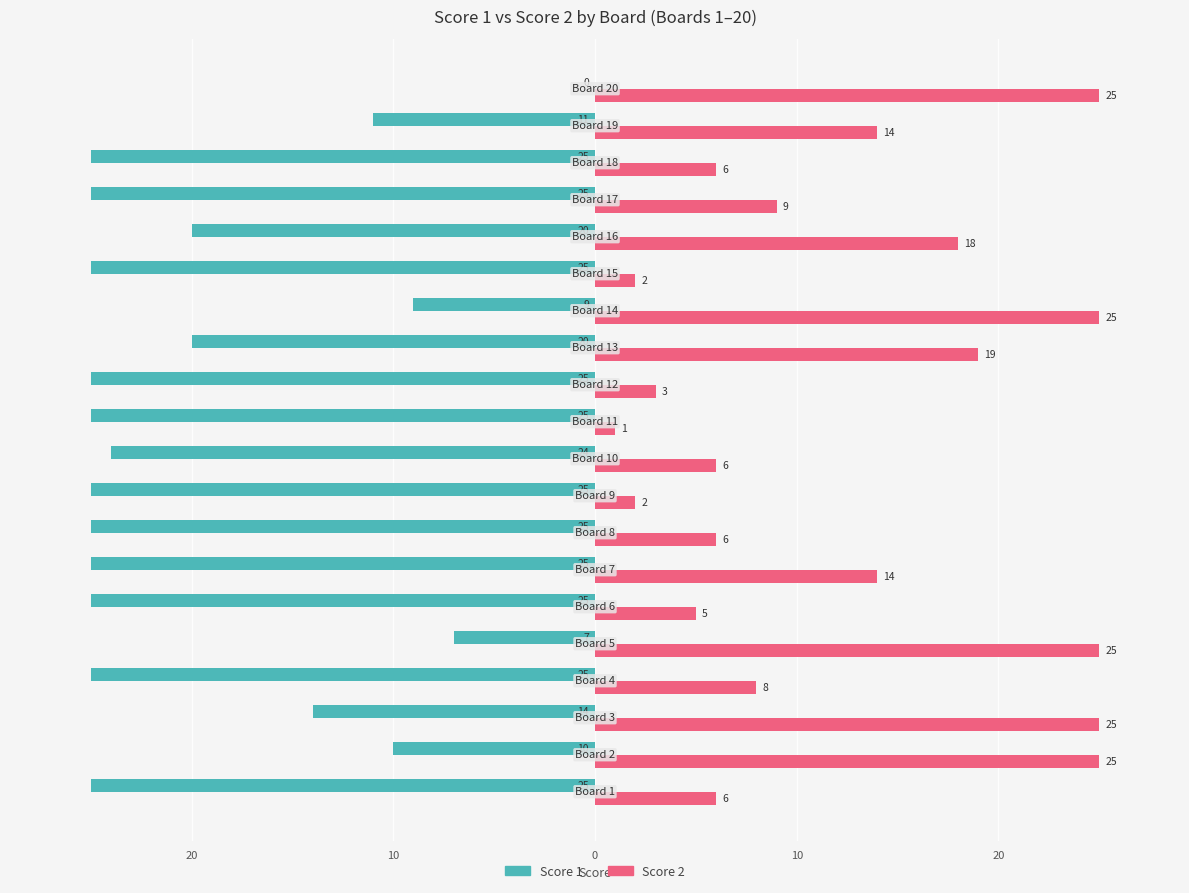

What is the maximum value shown in the chart?

25